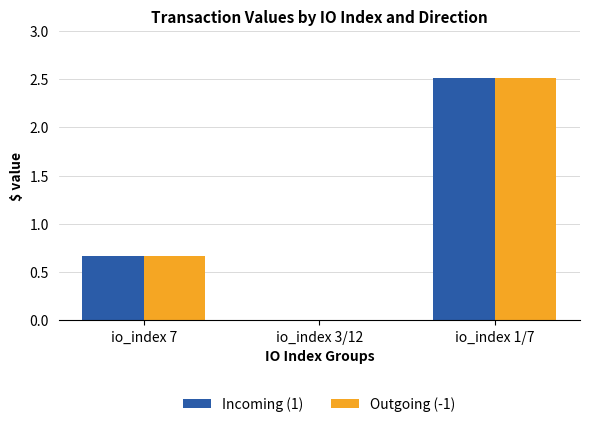

What is the highest value of the Outgoing (-1) series?

2.5